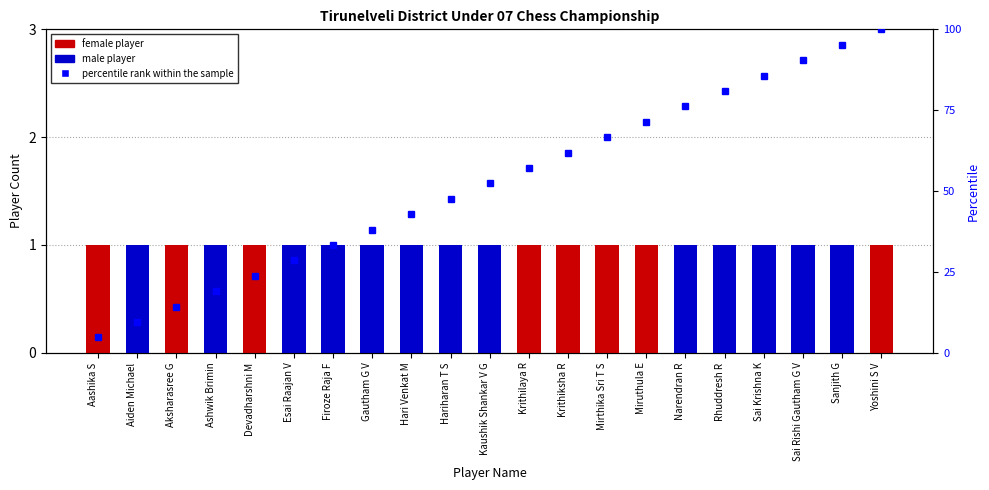

How many female player values are between 0 and 1?

21